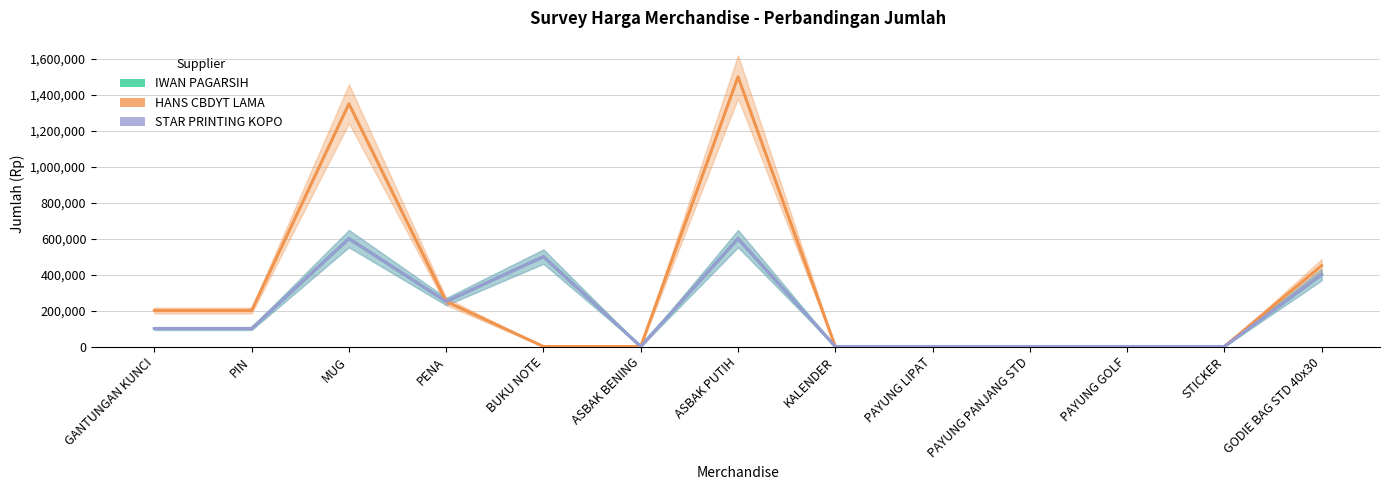

The IWAN PAGARSIH series shows 0 at ASBAK BENING. True or false?

True